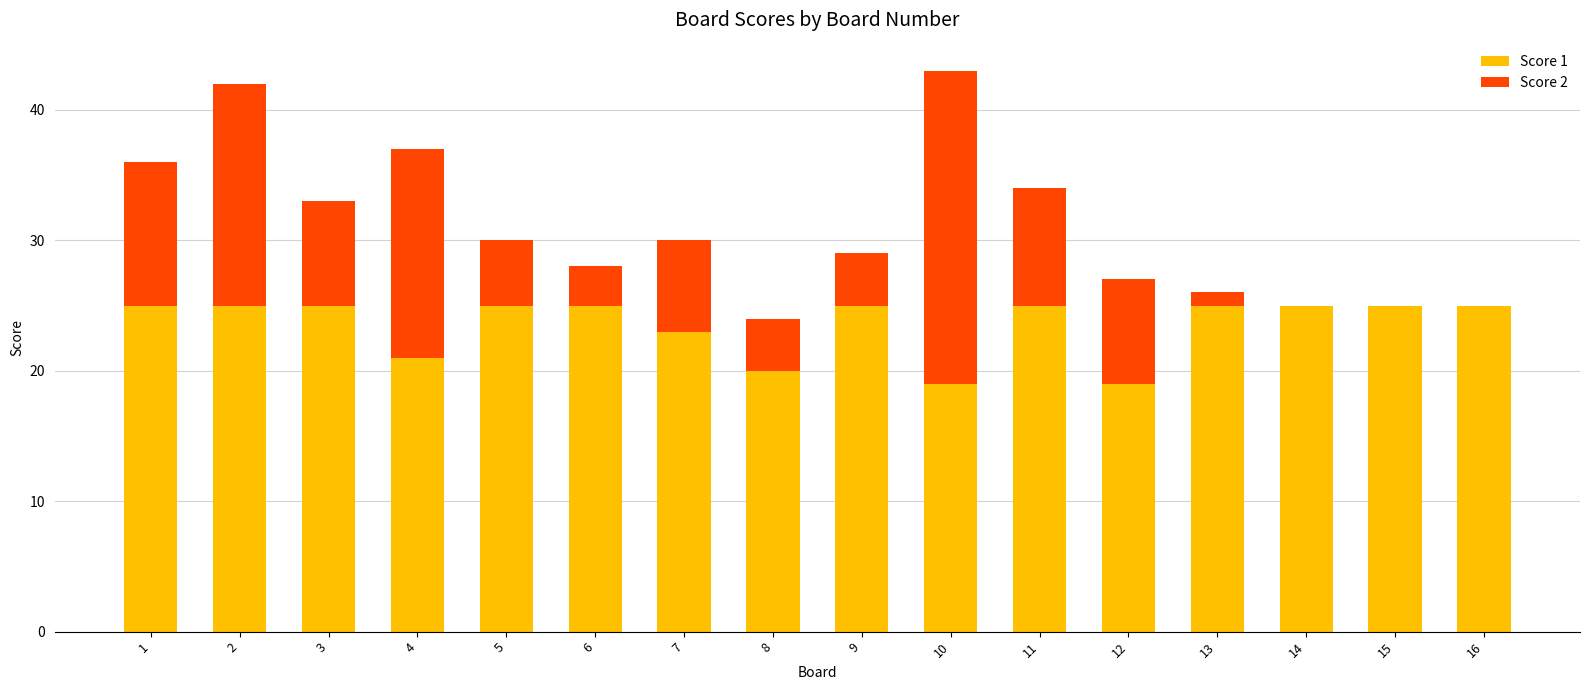

What is the total value across all series at 12?

27